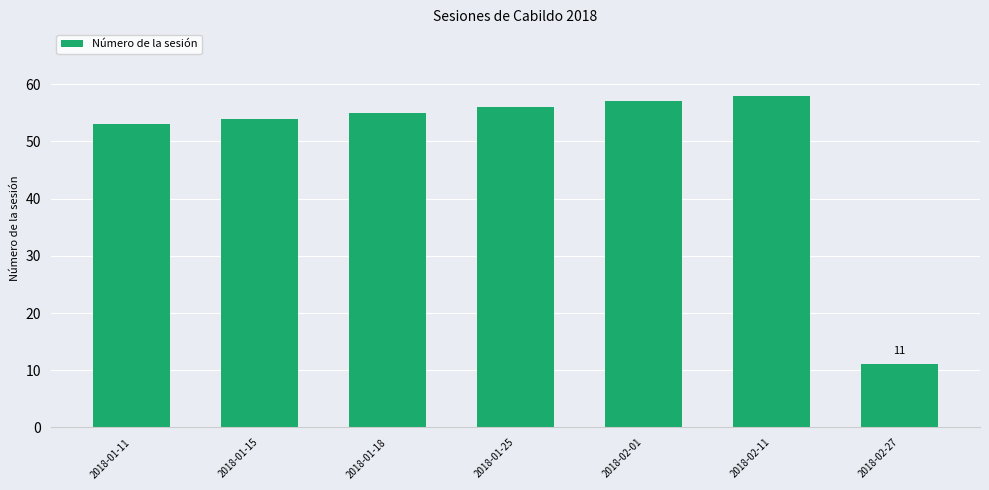

At which label is the value closest to 34?

2018-01-11